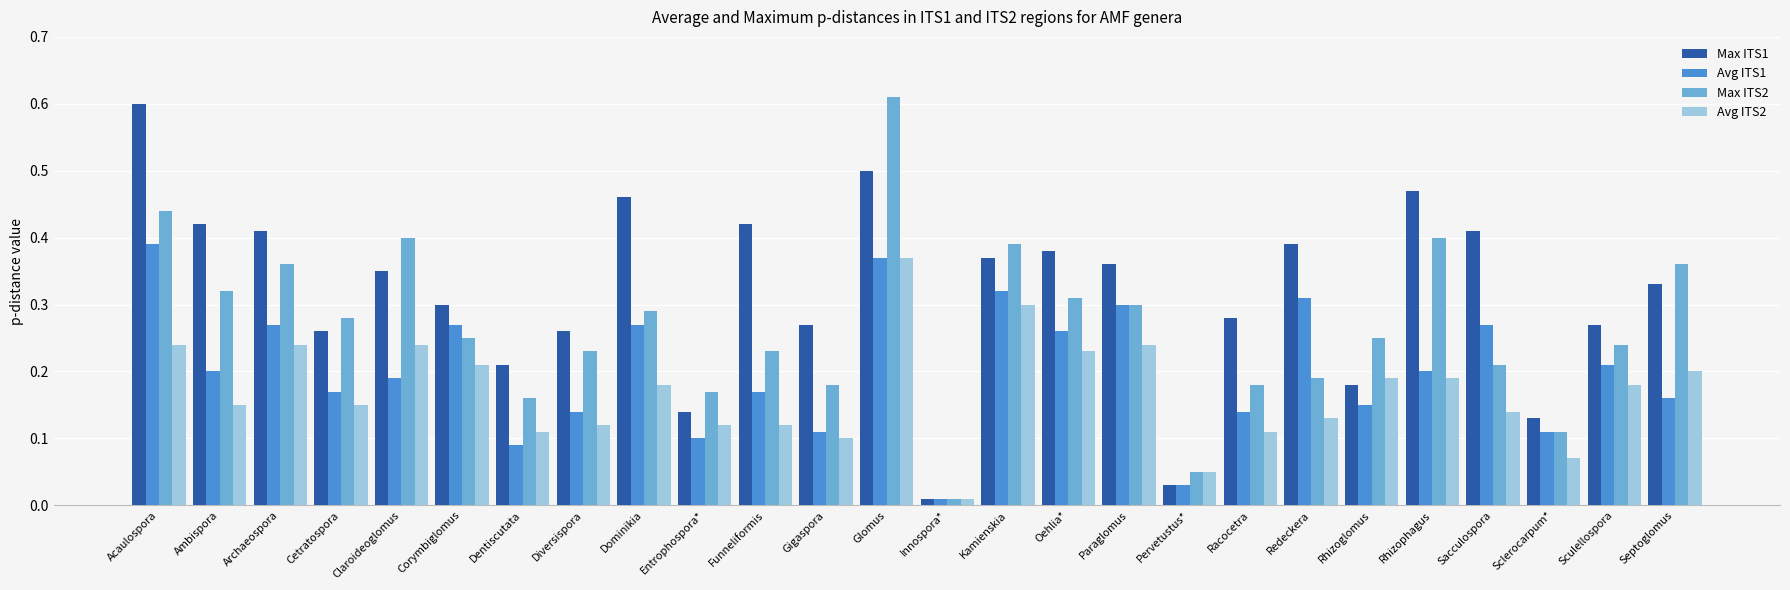

What is the sum of the Max ITS1 values at Redeckera and Gigaspora?

0.7